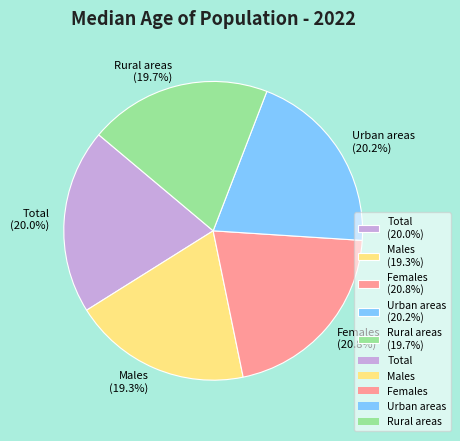

What is the ratio of the value at Males (19.3%) to the value at Total (20.0%)?

1.0